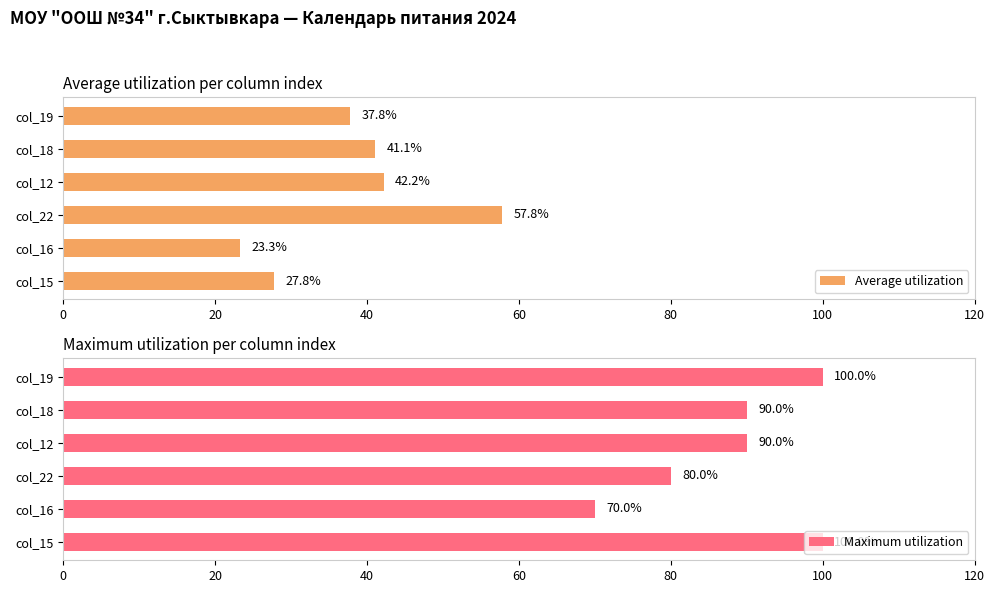

Rank the series by their average value, from highest to lowest.

Maximum utilization, Average utilization